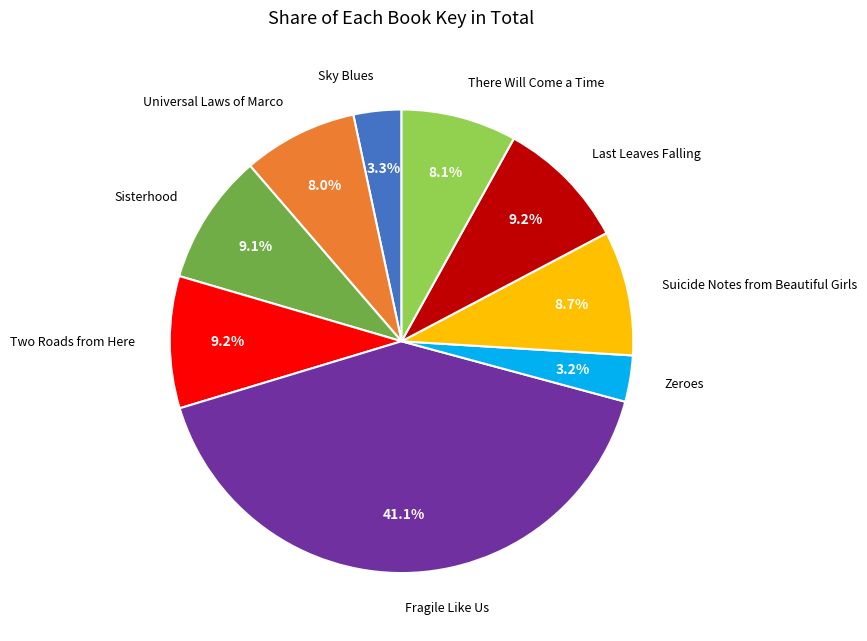

How many segments does this pie chart have?

9